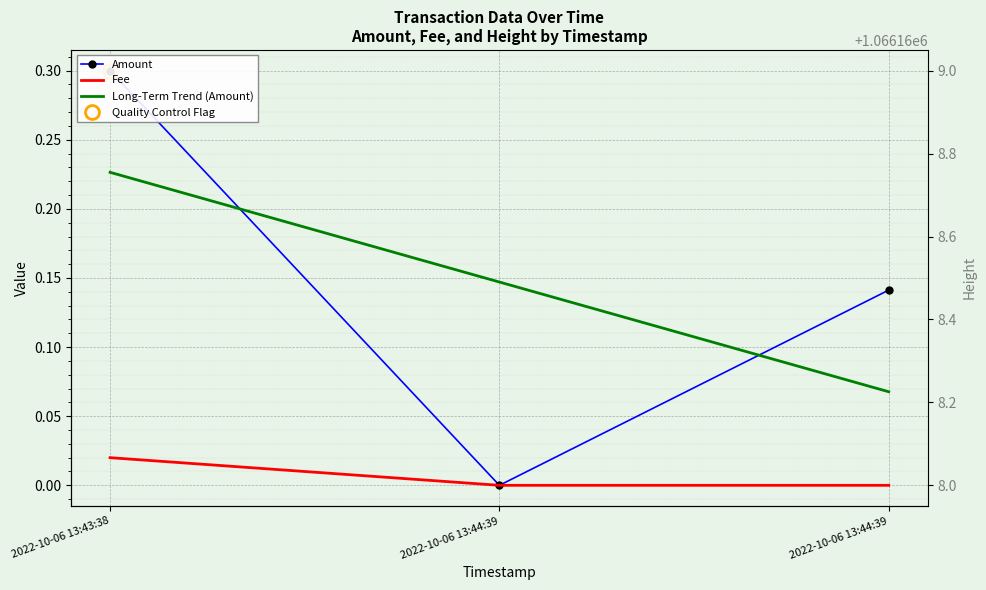

At 2022-10-06 13:44:39, list the series in order from smallest to largest.

Amount, Fee, Long-Term Trend (Amount), Height